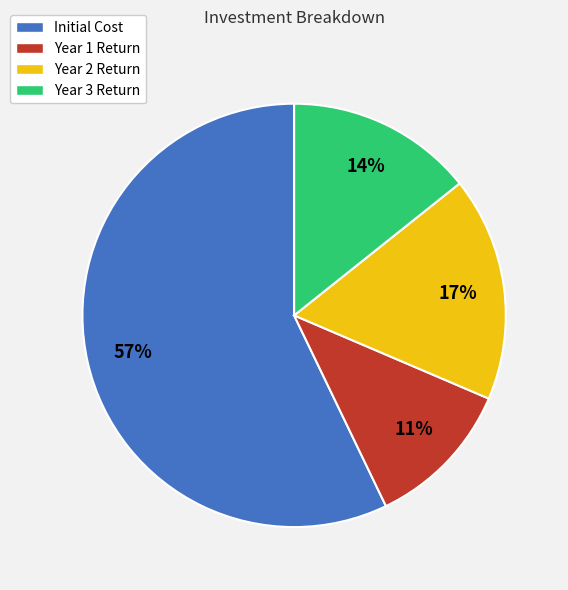

Which slice represents more than half of the pie?

Initial Cost